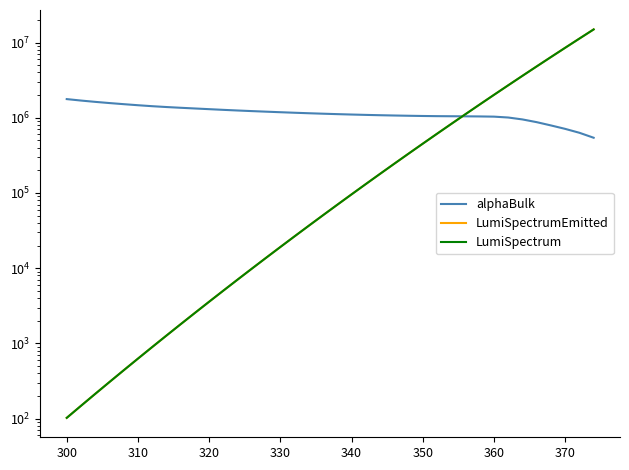

Is this an area chart (filled region under the line)?

No